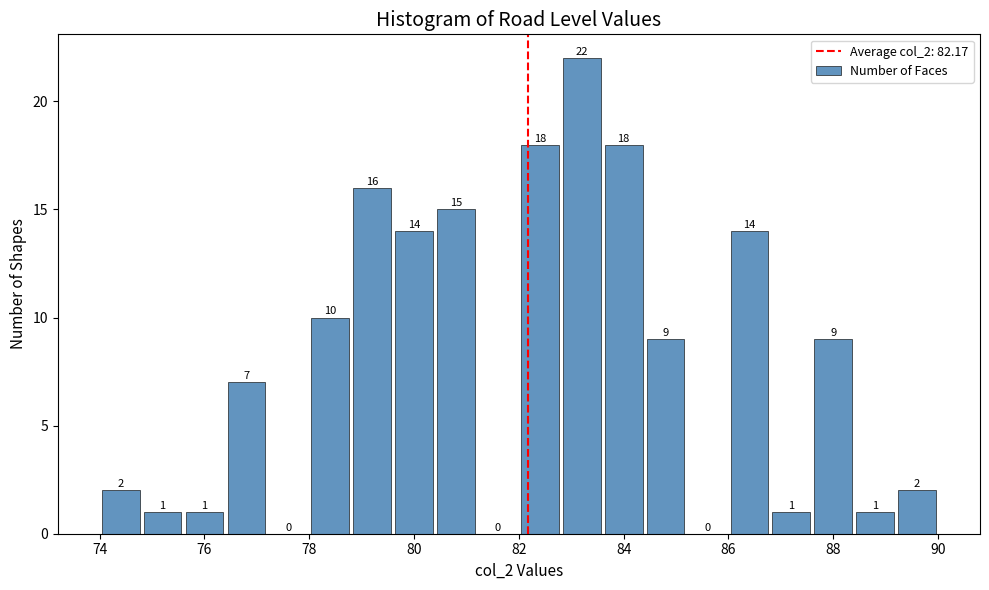

Over which range of the x-axis is the bar tallest?

82.8 to 83.6